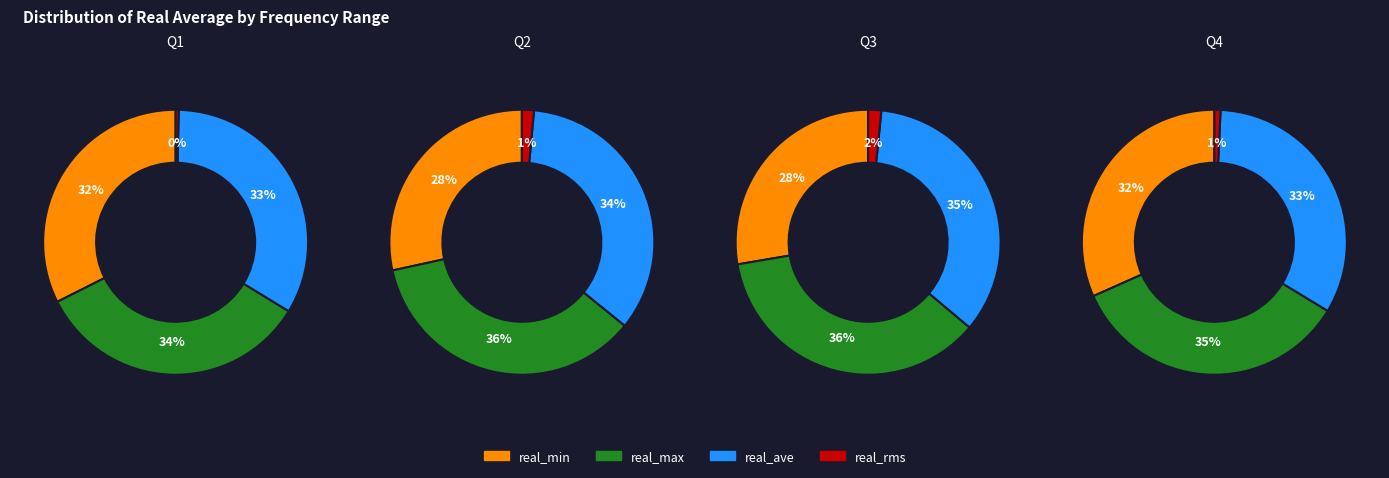

To the nearest percent, what is the average slice percentage?

25%